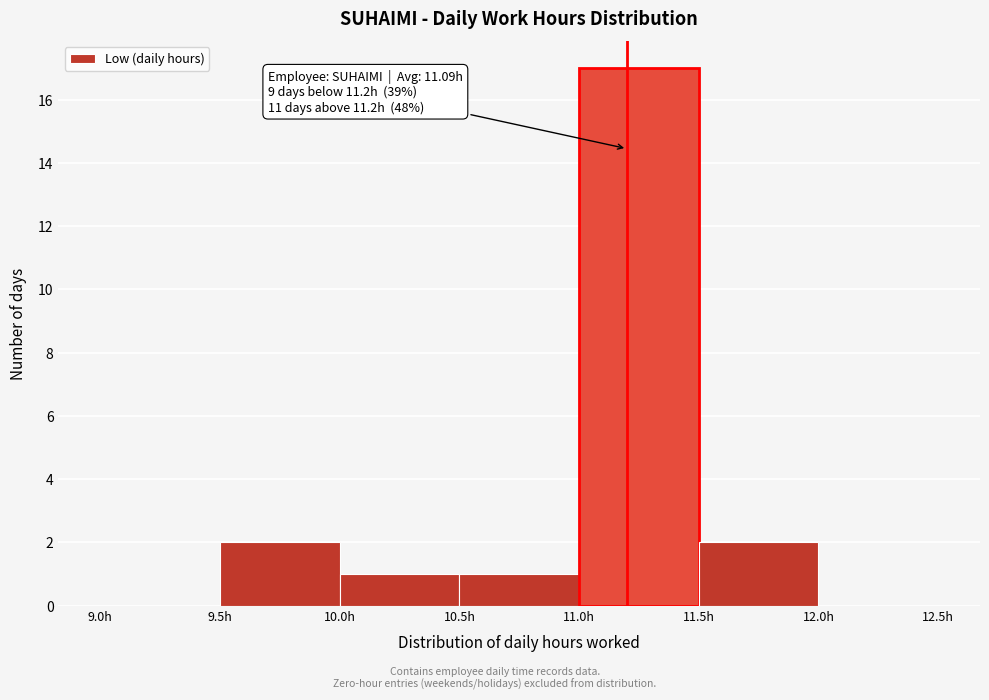

Over which range of the x-axis is the bar tallest?

11.0 to 11.5